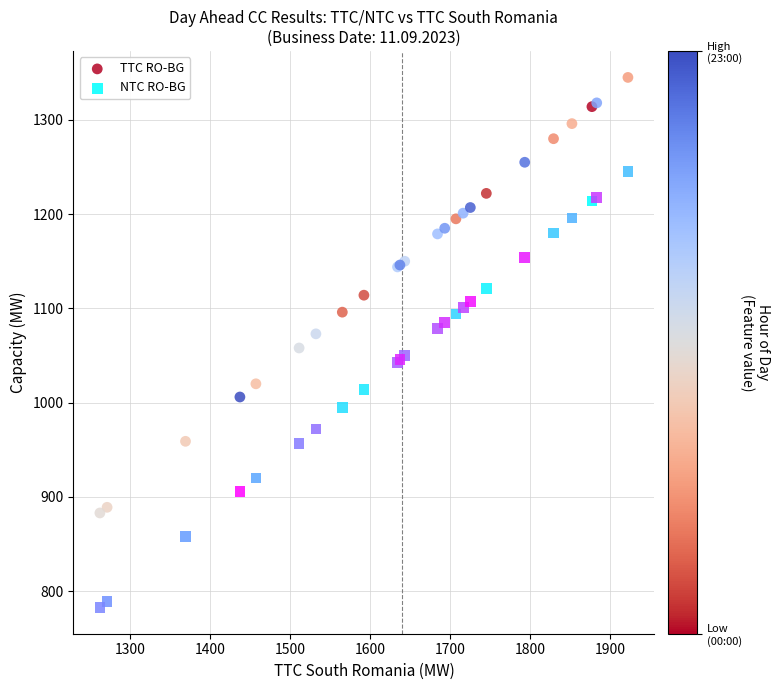

Which series reaches the minimum Y coordinate?

NTC RO-BG